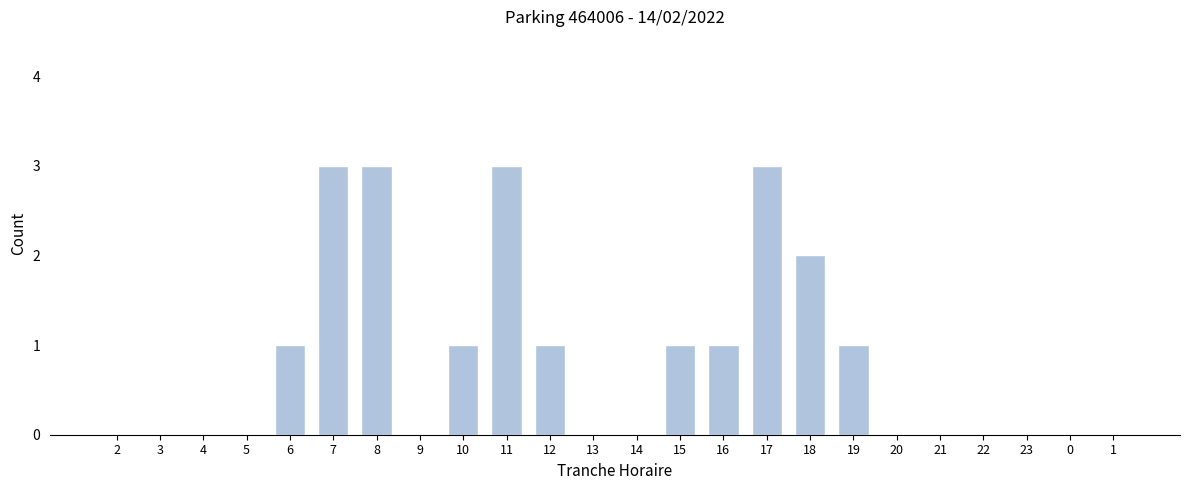

Reading left to right, list all the values displayed in this chart.

2=0	3=0	4=0	5=0	6=1	7=3	8=3	9=0	10=1	11=3	12=1	13=0	14=0	15=1	16=1	17=3	18=2	19=1	20=0	21=0	22=0	23=0	0=0	1=0